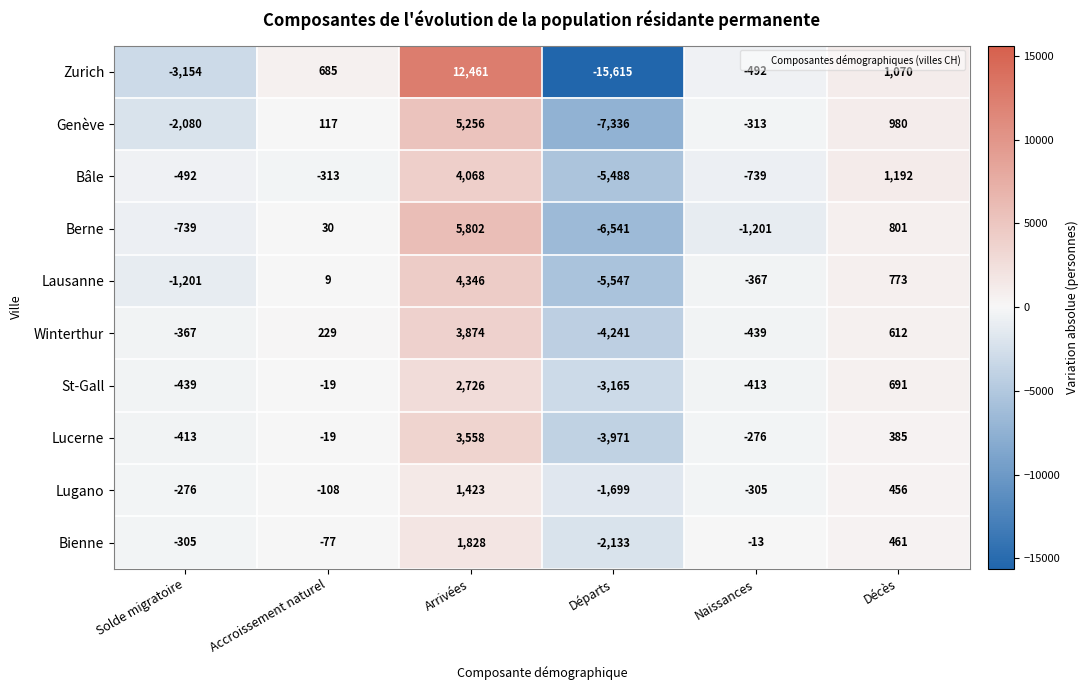

What is the difference between the highest and lowest values at Décès?

807